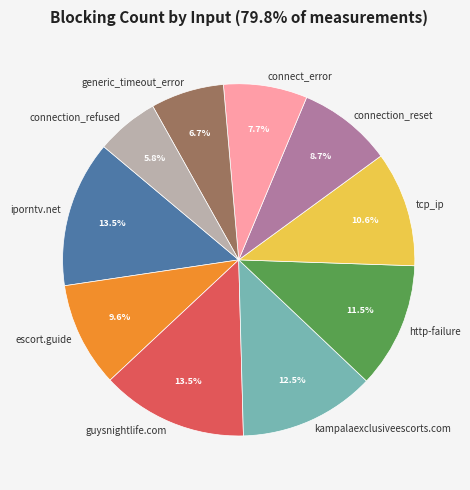

How many segments does this pie chart have?

10